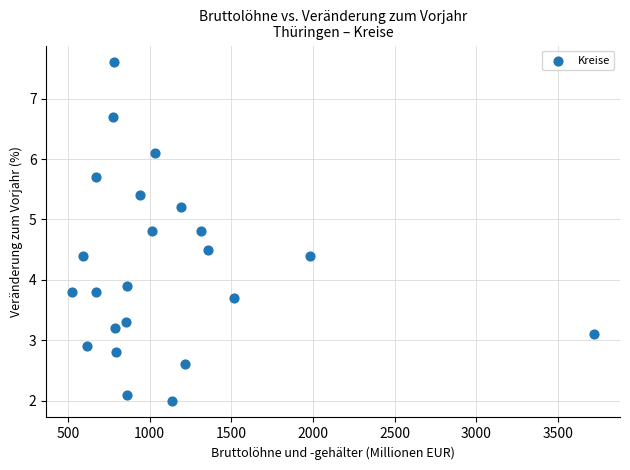

What is the range of Y values (max minus min)?

5.6